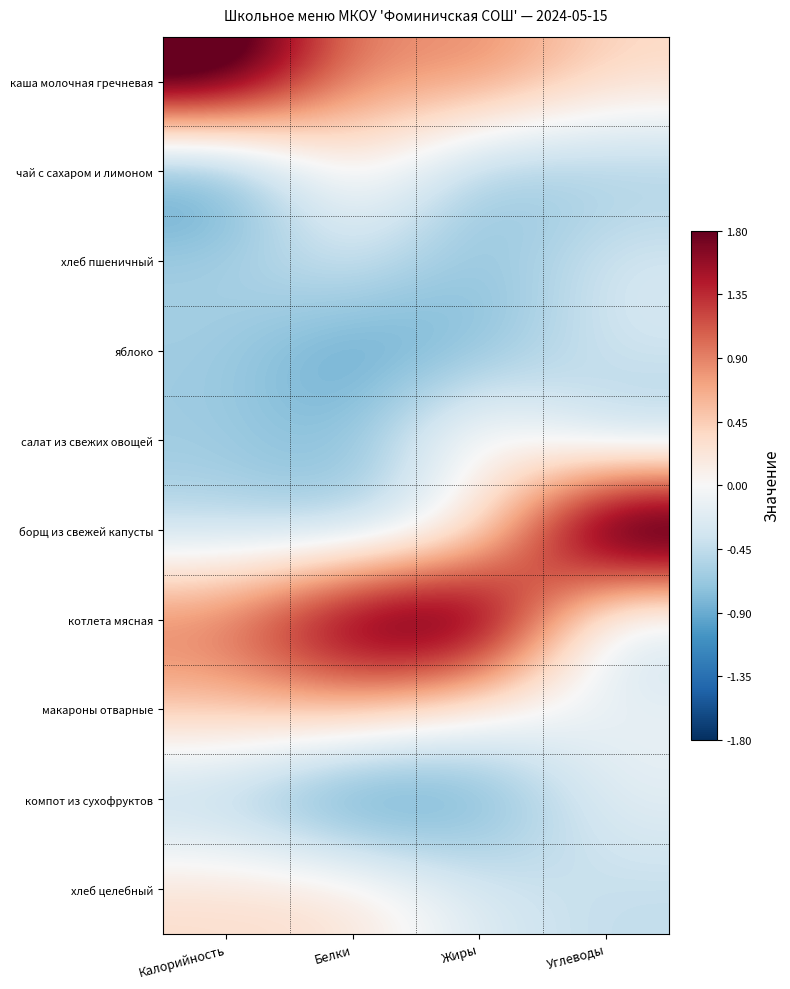

At Жиры, list the series in order from smallest to largest.

компот из сухофруктов, яблоко, хлеб пшеничный, чай с сахаром и лимоном, хлеб целебный, борщ из свежей капусты, макароны отварные, салат из свежих овощей, каша молочная гречневая, котлета мясная